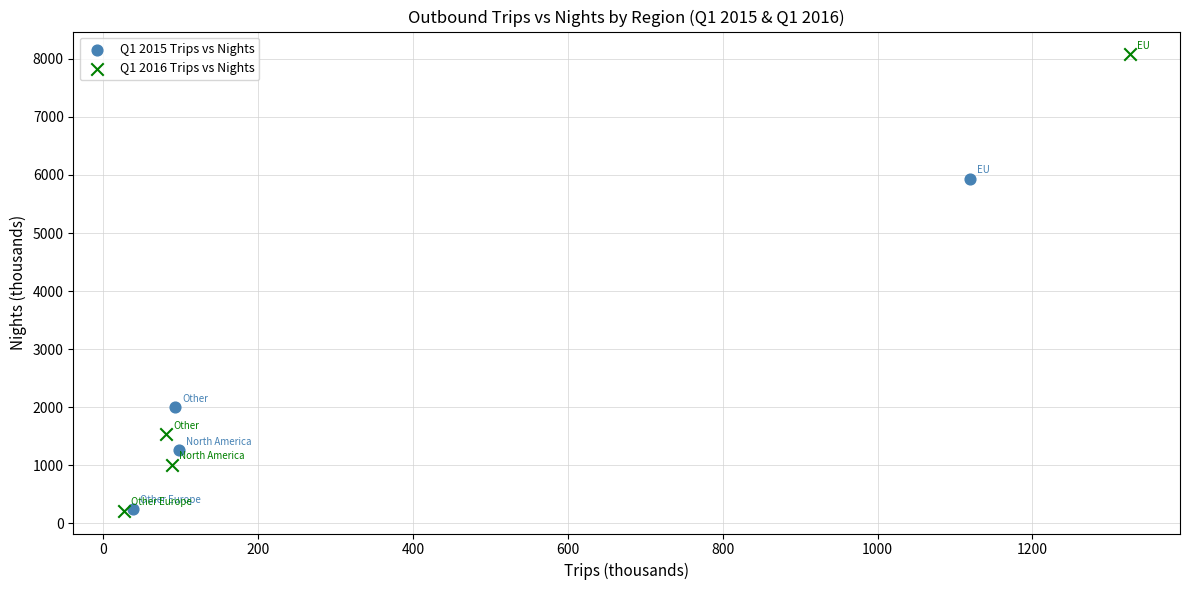

Which series has the widest spread of Y values?

Q1 2016 Trips vs Nights